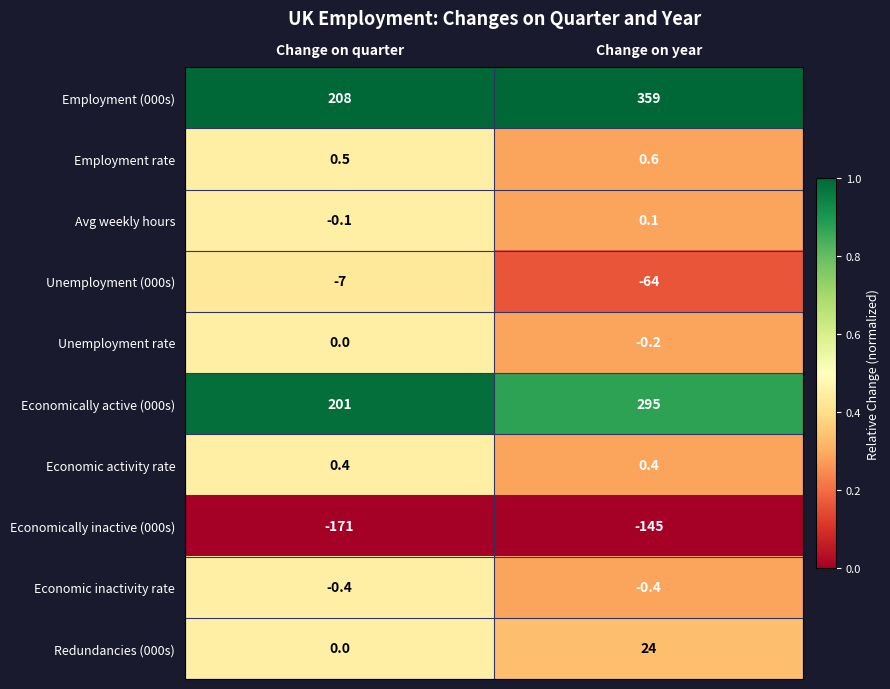

What is the sum of the Economic activity rate values at Change on year and Change on quarter?

0.8